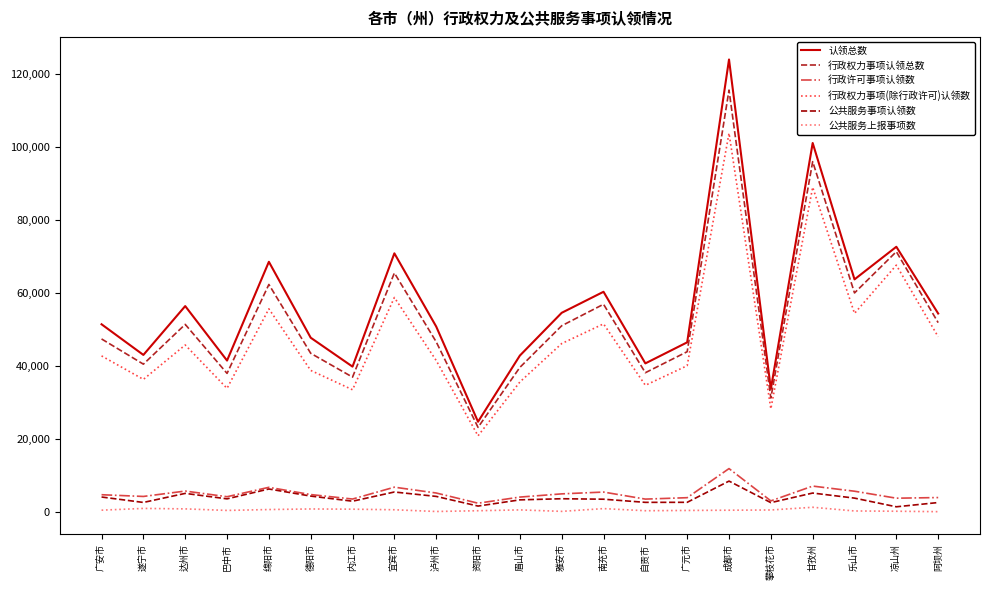

The value of 行政权力事项(除行政许可)认领数 at 凉山州 is 14945. True or false?

False